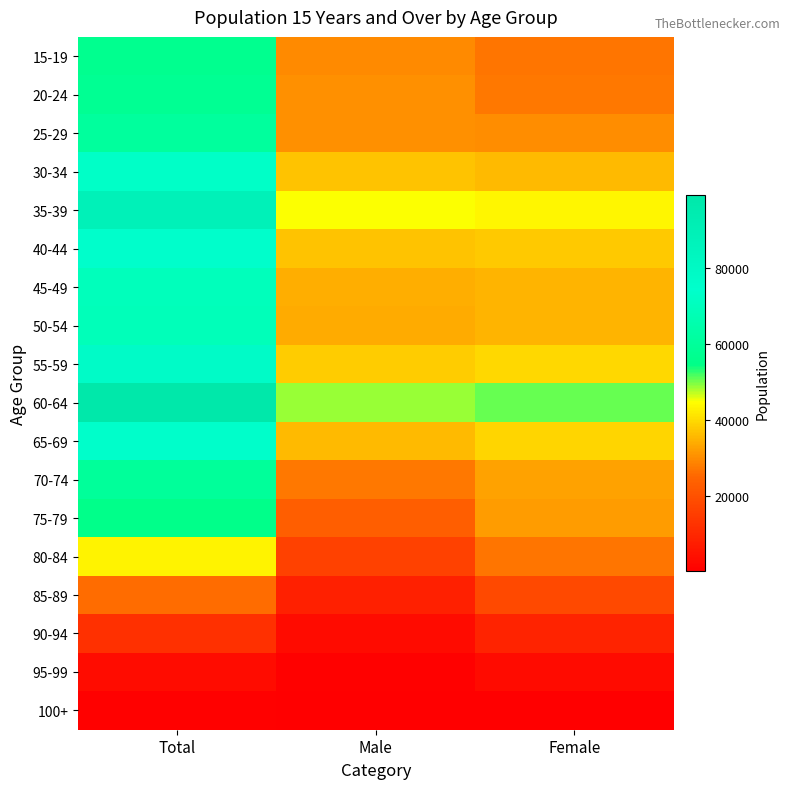

List the series in order of their peak value, highest first.

60-64, 35-39, 55-59, 65-69, 40-44, 30-34, 45-49, 50-54, 25-29, 70-74, 20-24, 15-19, 75-79, 80-84, 85-89, 90-94, 95-99, 100+